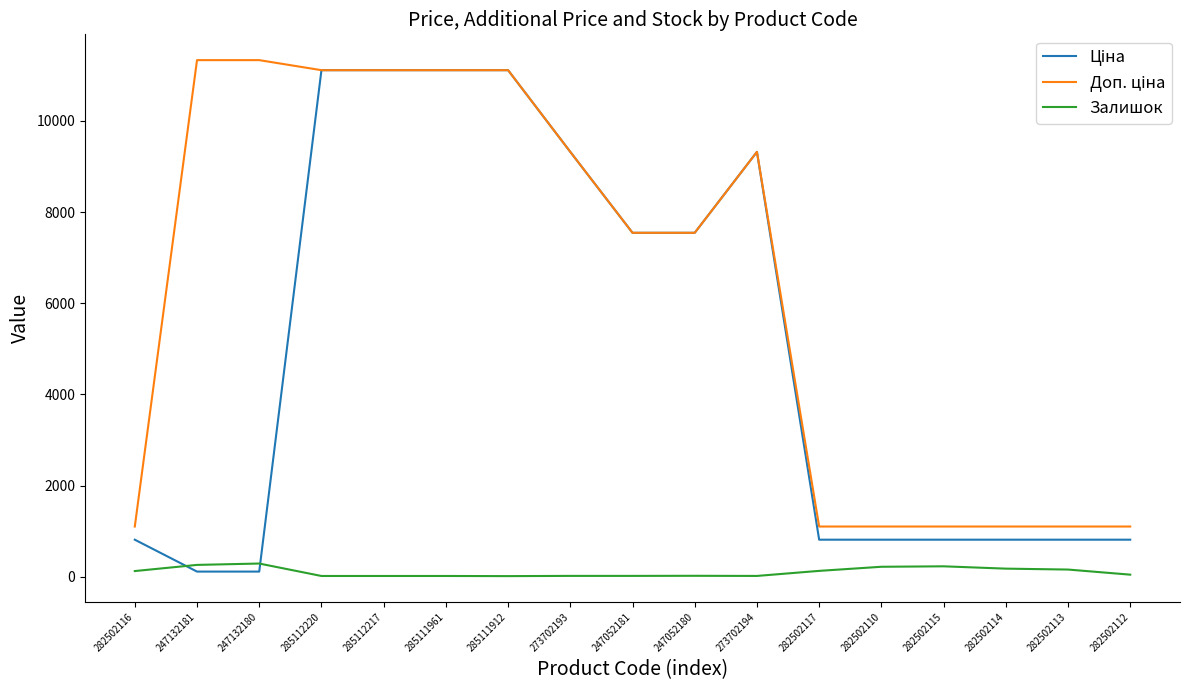

Is it true that Залишок equals 178.0 at 282502114?

True